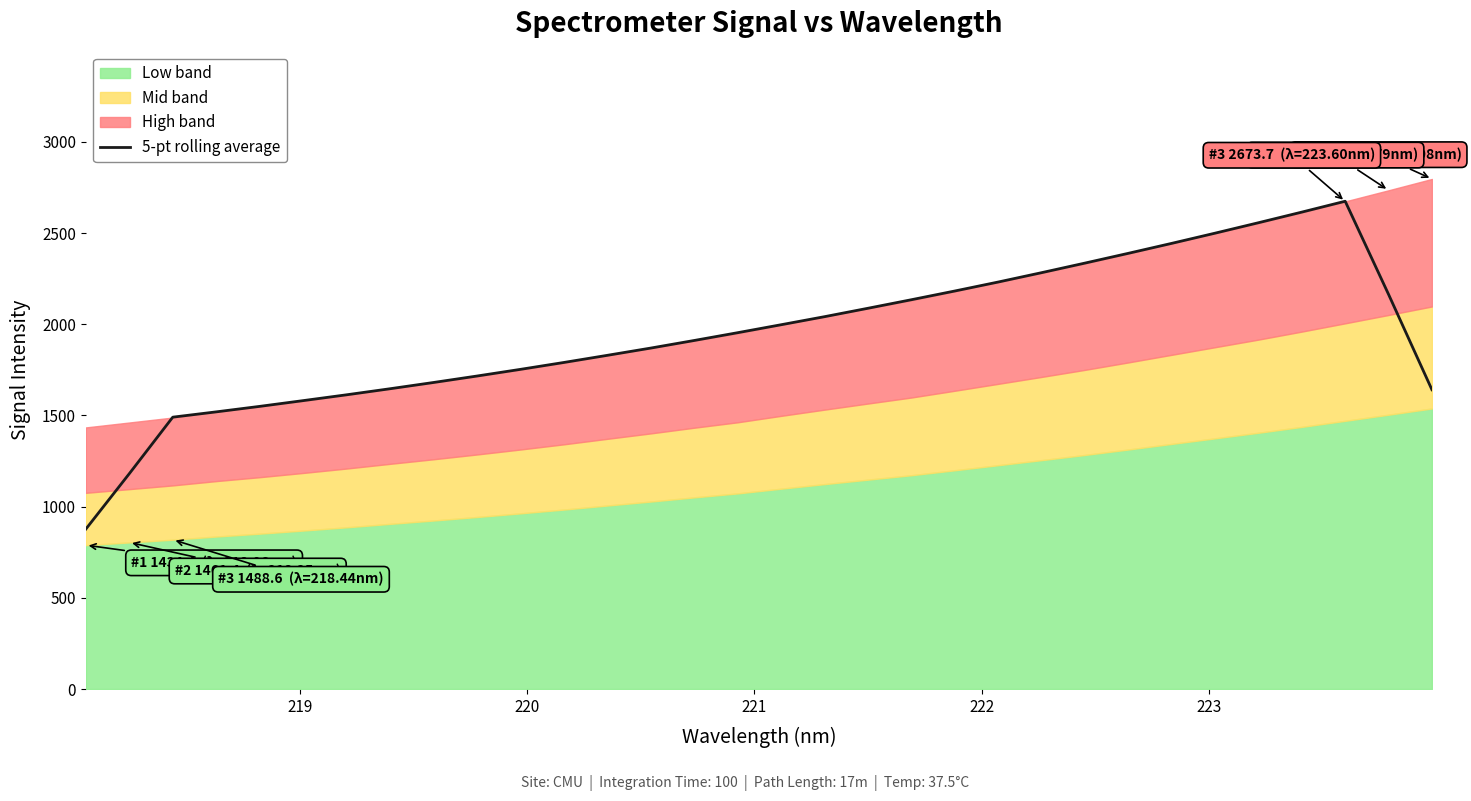

What is the highest value of the 5-pt rolling average series?

2674.6